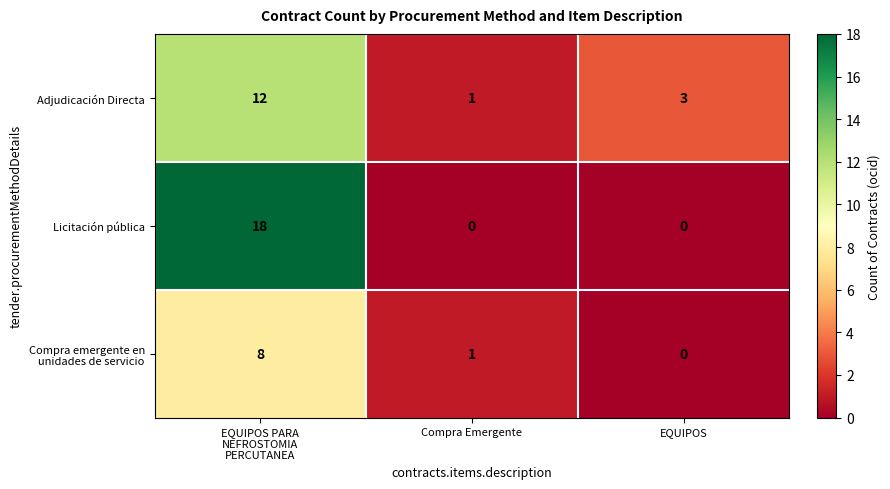

Count the Adjudicación Directa values in the range 1 to 12.

3